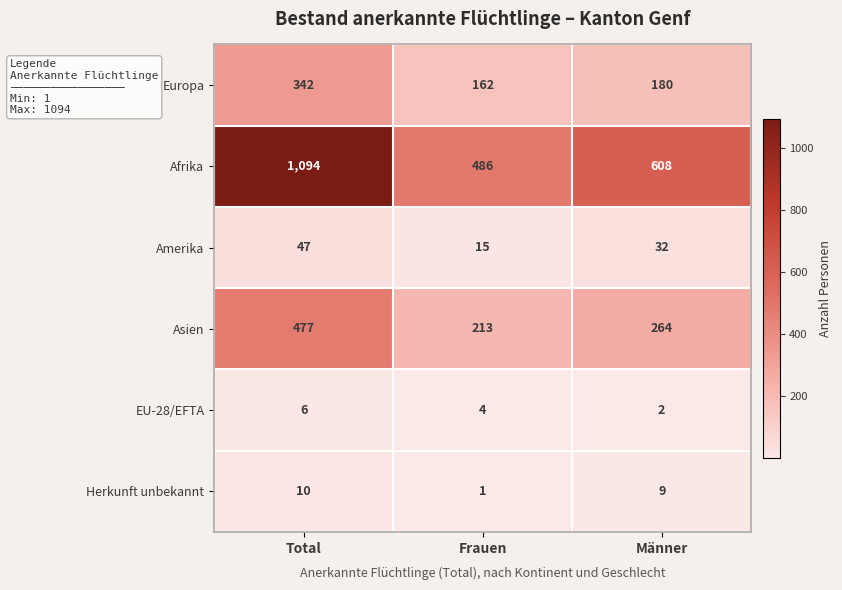

What is the sum of all Herkunft unbekannt values?

20